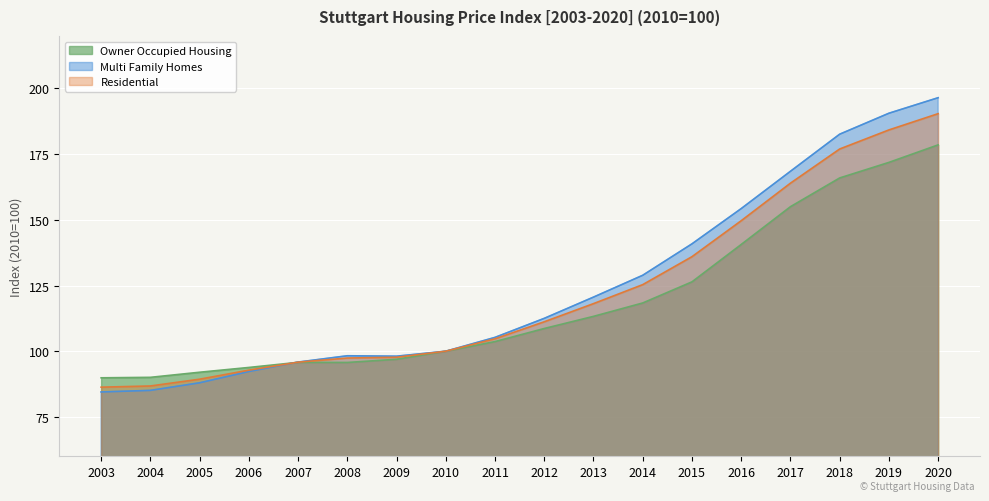

Between 2015 and 2005, which is larger?

2015